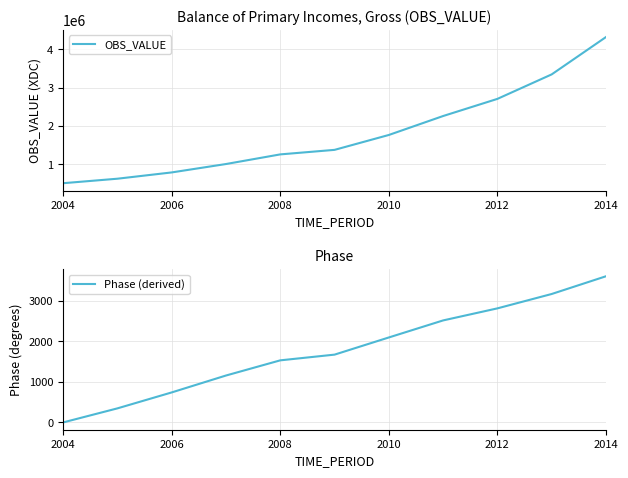

Does the chart have visible grid lines?

Yes